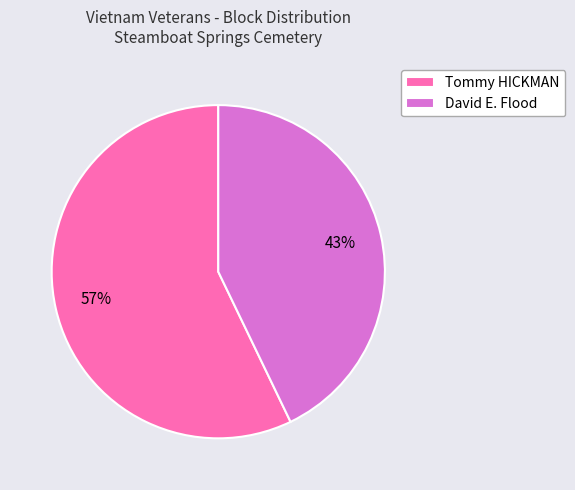

Is the sum of David E. Flood and Tommy HICKMAN greater than half?

Yes